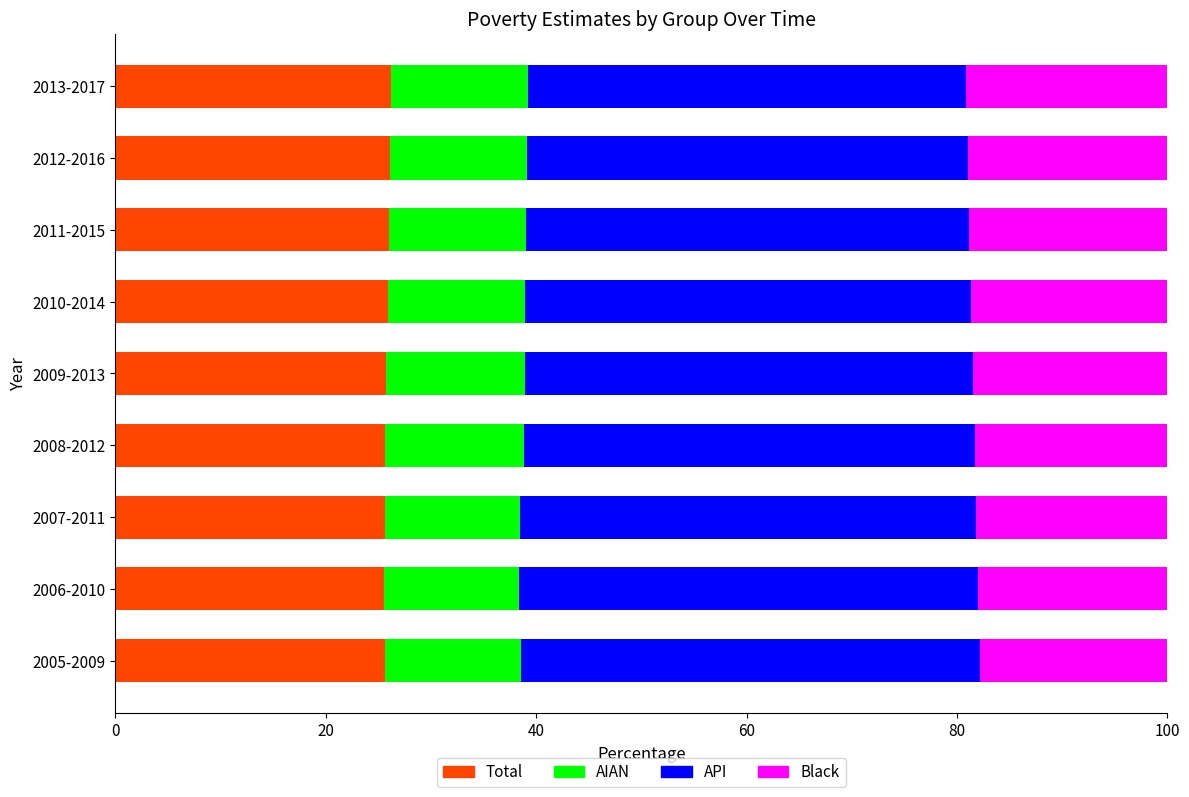

True or false: Total has a value of 25.8 at 2009-2013.

True